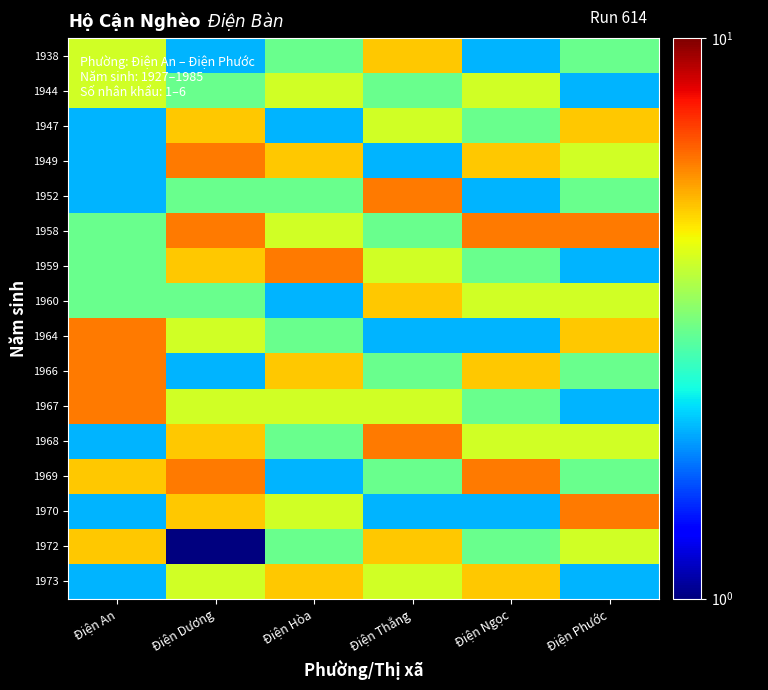

What is the total value across all series at Điện Ngọc?

59